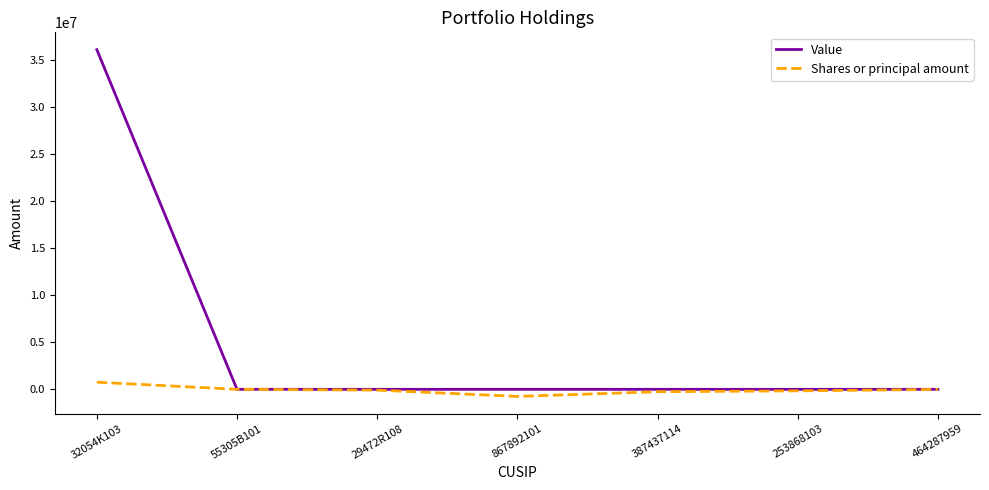

True or false: Shares or principal amount has more than 2 interior local peaks.

False